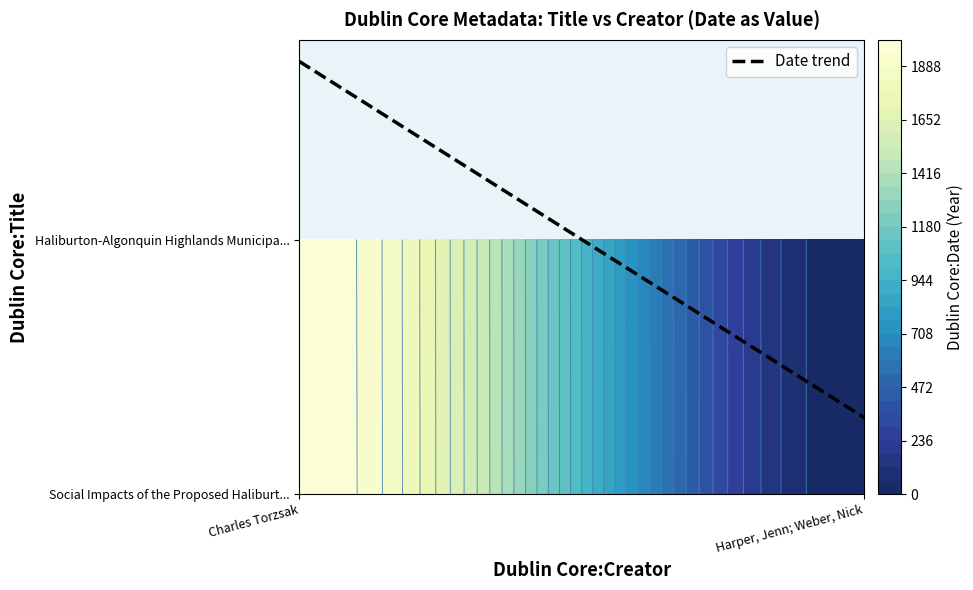

At which category is the sum across all series the highest?

Charles Torzsak